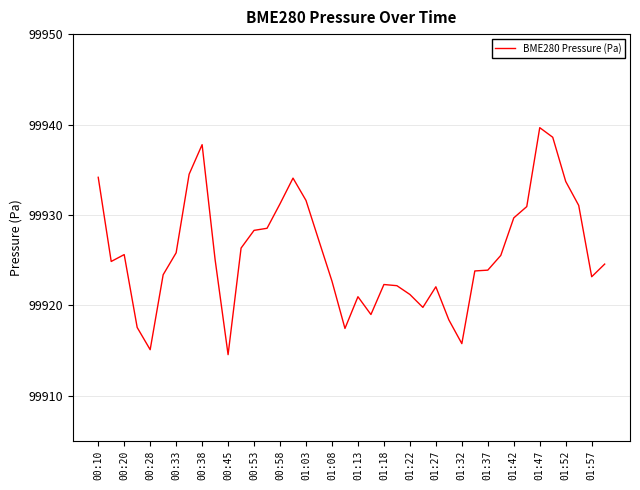

What is the difference between the maximum and minimum values?

25.1